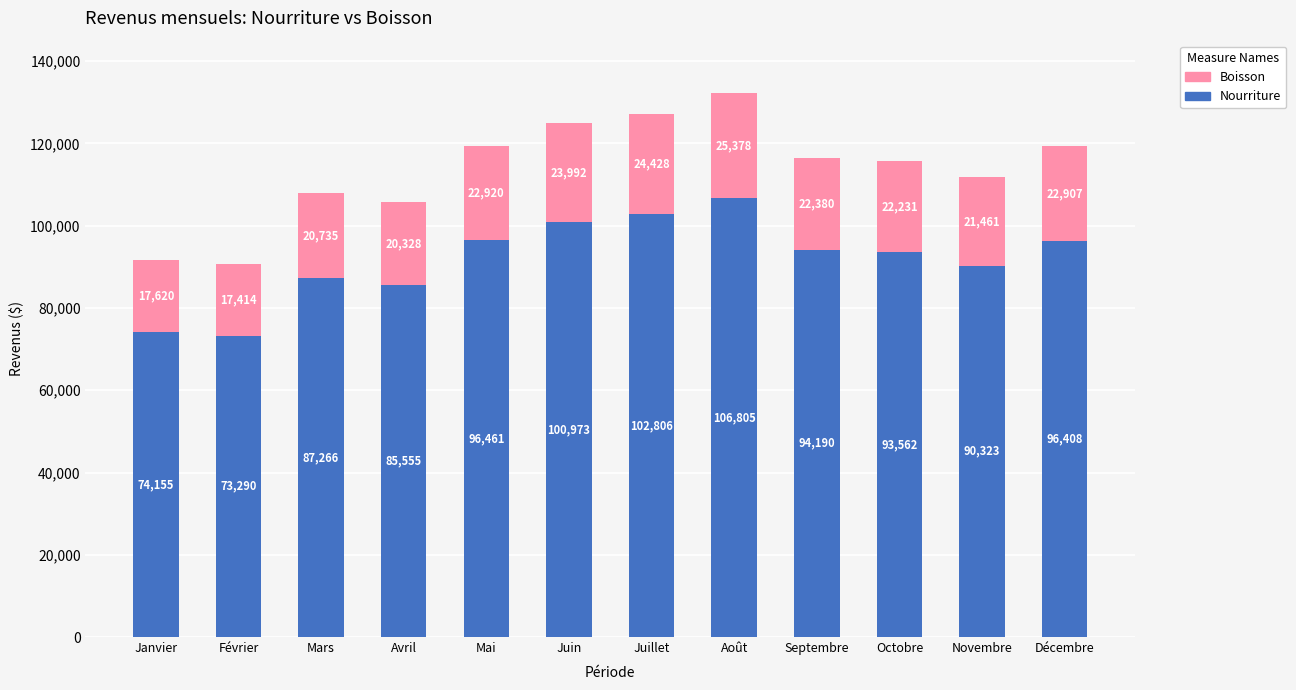

What is the sum of all Nourriture values?

1101800.0